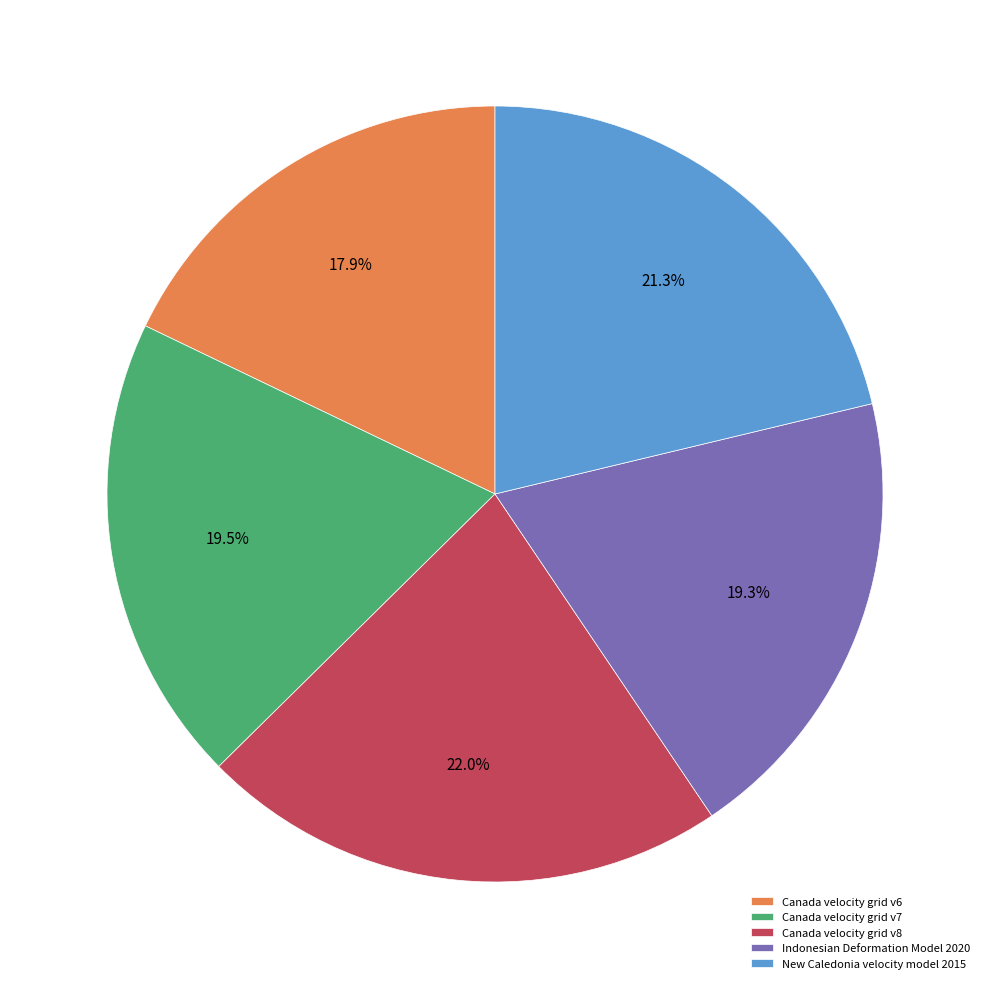

Which has a higher value, Canada velocity grid v6 or Indonesian Deformation Model 2020?

Indonesian Deformation Model 2020